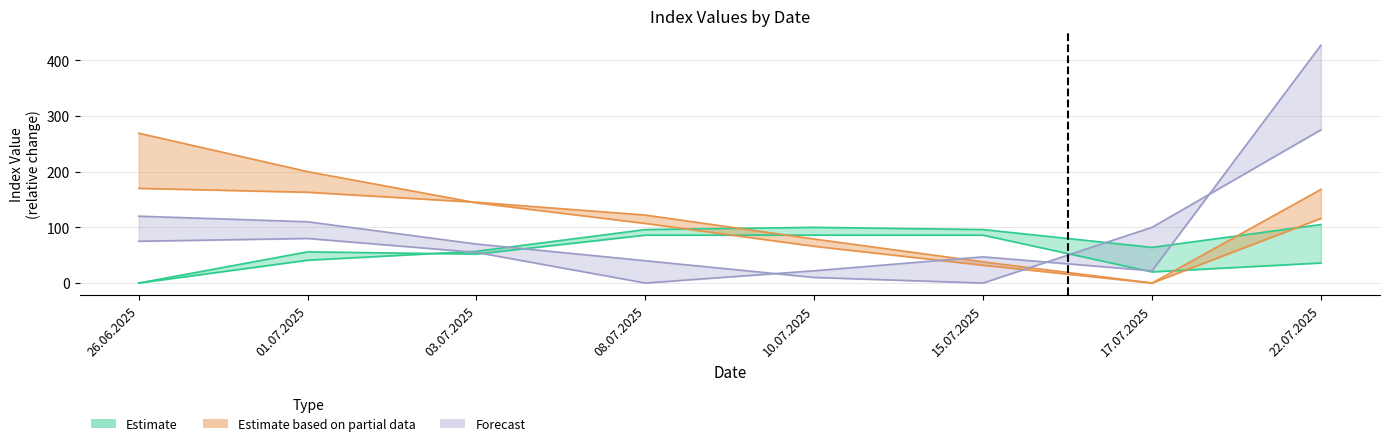

Reading left to right, what are all the values shown in this chart?

2500: 26.06.2025=170	01.07.2025=163	03.07.2025=145	08.07.2025=122	10.07.2025=79	15.07.2025=38	17.07.2025=0	22.07.2025=168
2700: 26.06.2025=269	01.07.2025=200	03.07.2025=144	08.07.2025=107	10.07.2025=66	15.07.2025=32	17.07.2025=0	22.07.2025=116
3500: 26.06.2025=120	01.07.2025=110	03.07.2025=70	08.07.2025=40	10.07.2025=10	15.07.2025=0	17.07.2025=100	22.07.2025=275
1700: 26.06.2025=0	01.07.2025=41	03.07.2025=57	08.07.2025=96	10.07.2025=100	15.07.2025=96	17.07.2025=64	22.07.2025=105
4250: 26.06.2025=75	01.07.2025=80	03.07.2025=55	08.07.2025=0	10.07.2025=22	15.07.2025=47	17.07.2025=22	22.07.2025=427
1100: 26.06.2025=0	01.07.2025=56	03.07.2025=52	08.07.2025=86	10.07.2025=86	15.07.2025=86	17.07.2025=20	22.07.2025=36